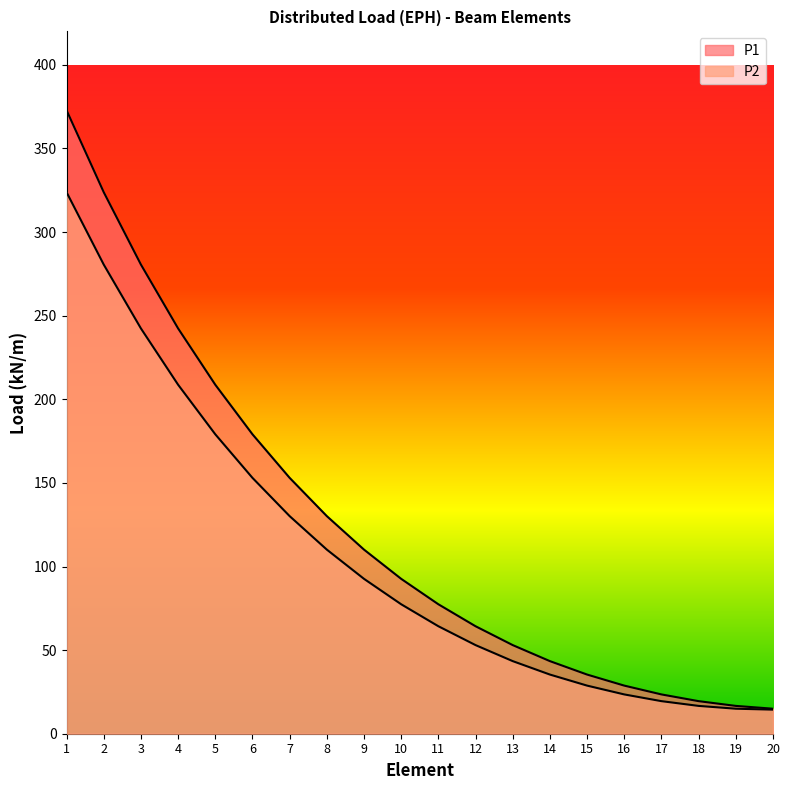

At which label does P2 reach its minimum?

20